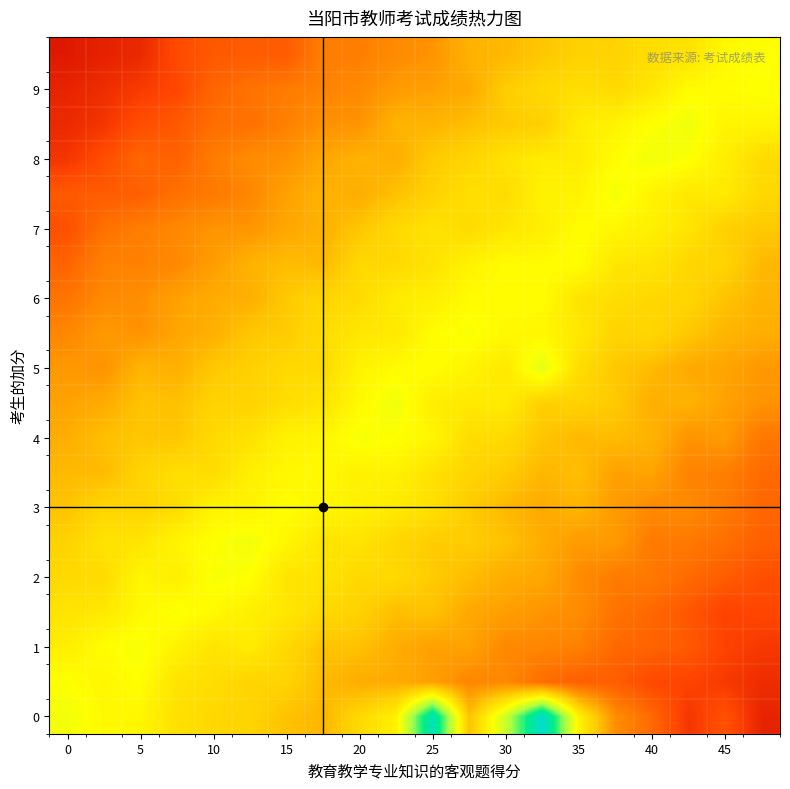

At how many categories does at least one series exceed 0?

20